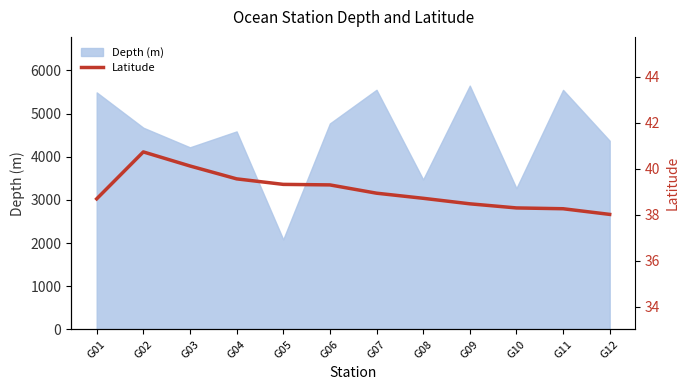

What is the lowest value of the Depth (m) series?

2084